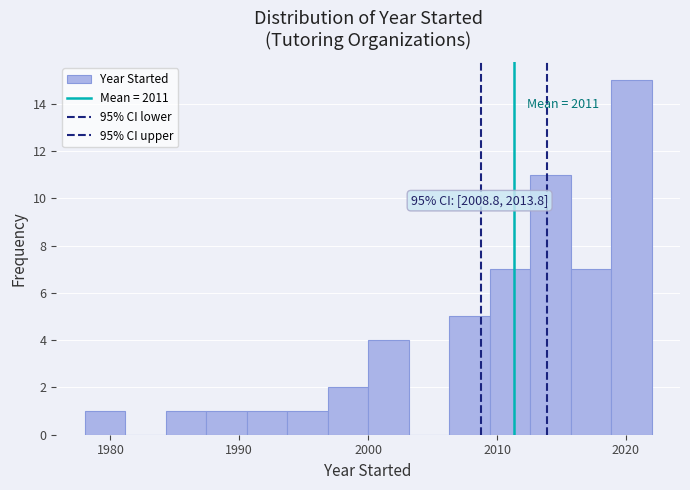

Read against the x-axis, roughly where is the centre of the tallest bar?

2020